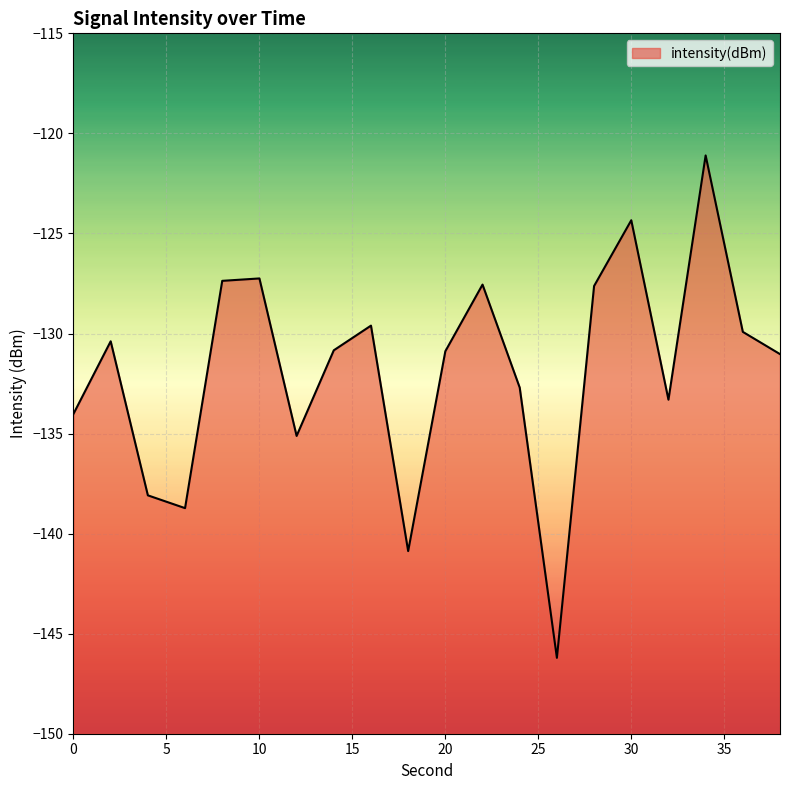

What is the greatest value displayed?

-121.1